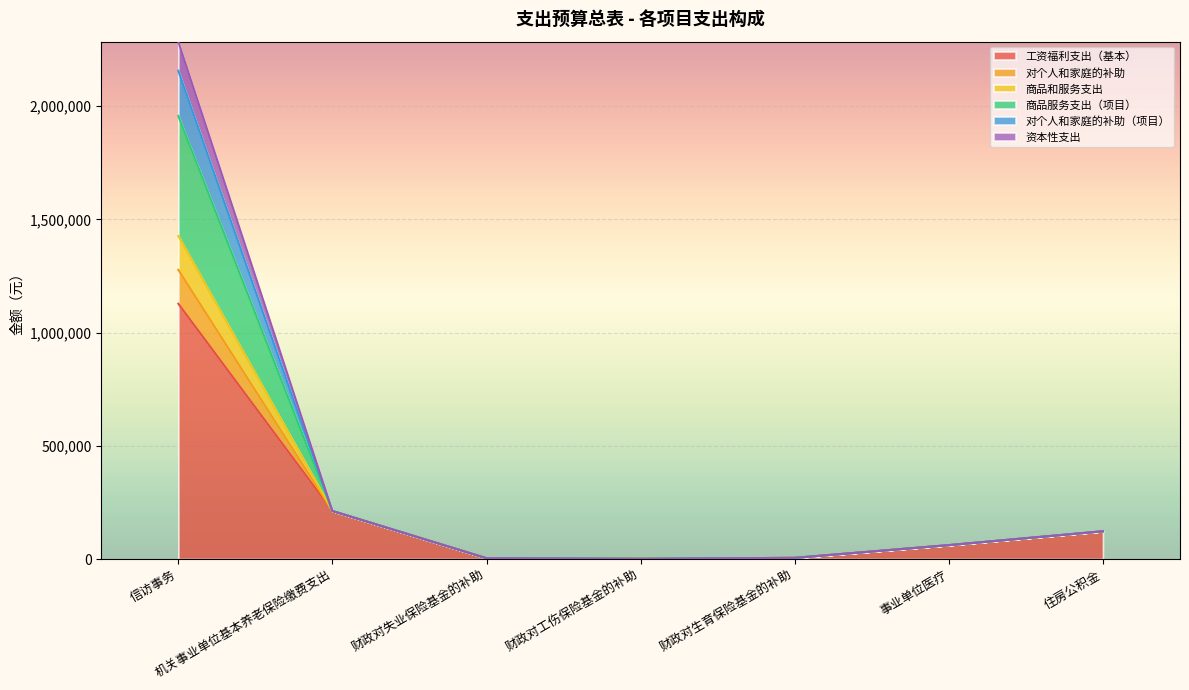

Which category has the lowest value across all series?

财政对工伤保险基金的补助